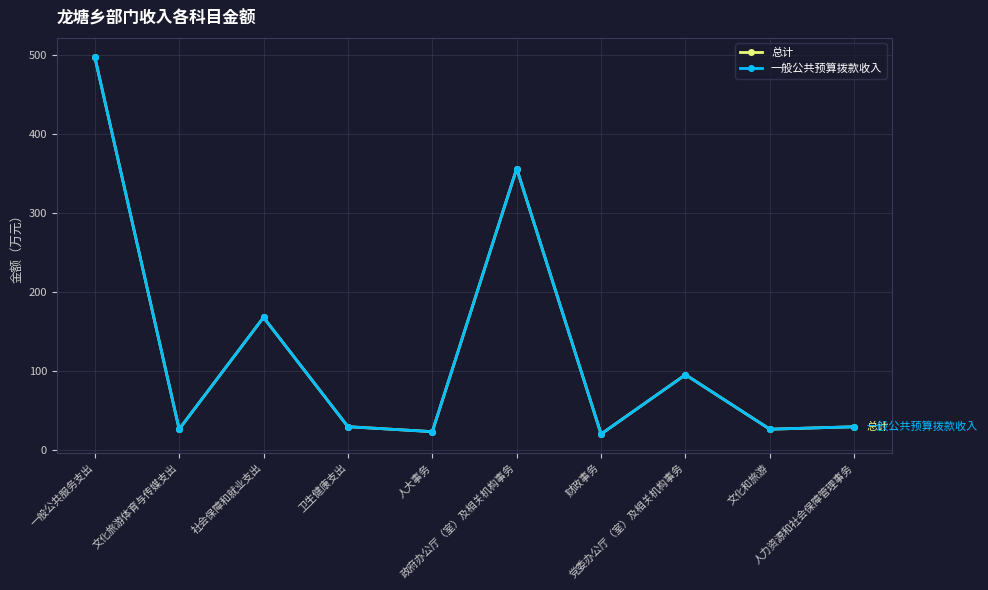

Does the chart have visible grid lines?

Yes